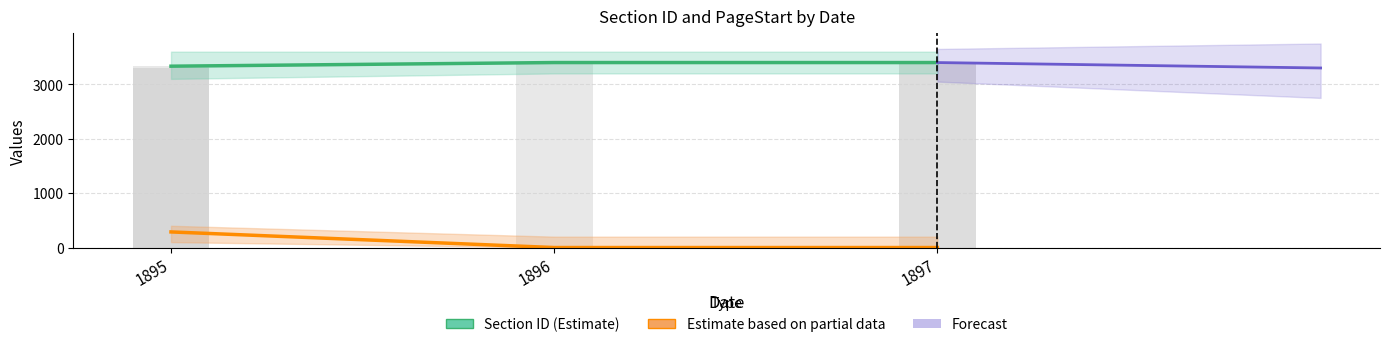

Is the value of Forecast at 1896 greater than the value of PageStart (Partial Estimate) at 1896?

Yes